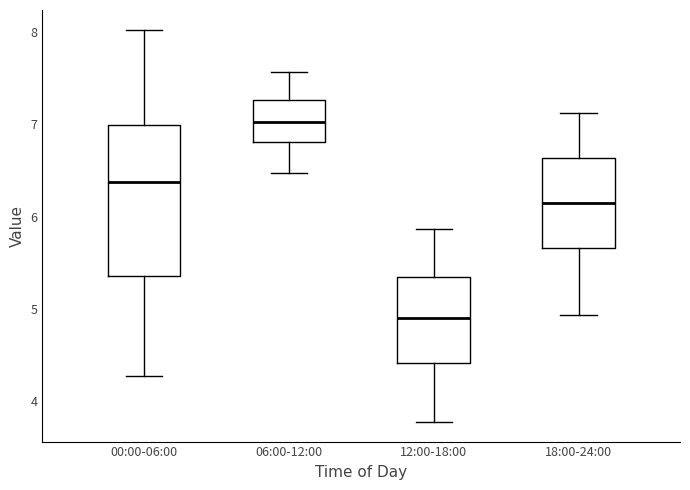

Which box has the lowest median line?

12:00-18:00